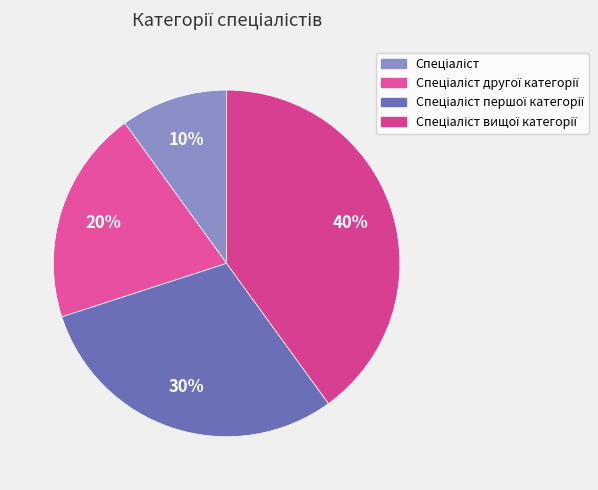

To the nearest percent, what is the combined percentage of Спеціаліст першої категорії and Спеціаліст?

40%